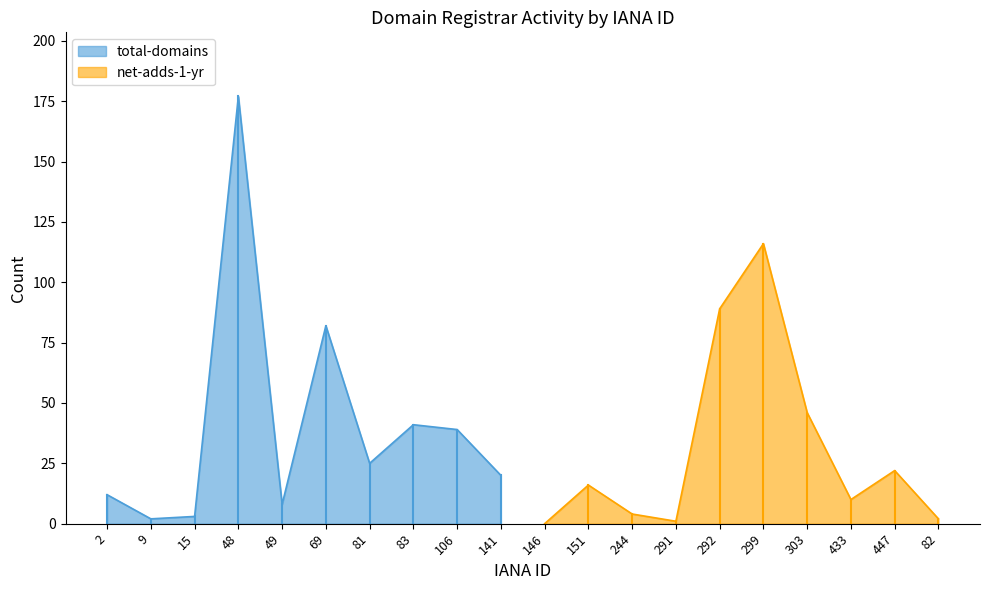

What is the maximum value for total-domains?

177